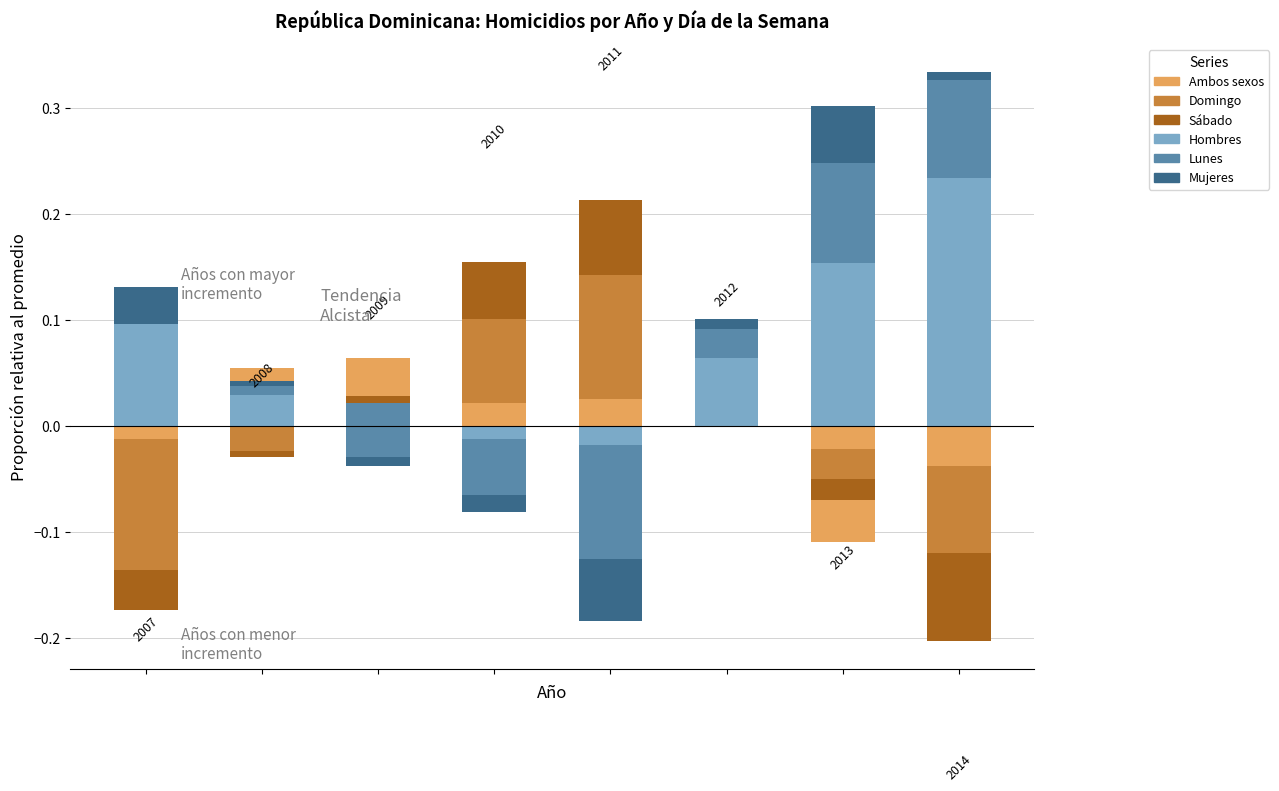

Where is Sábado nearest to the value 0?

1